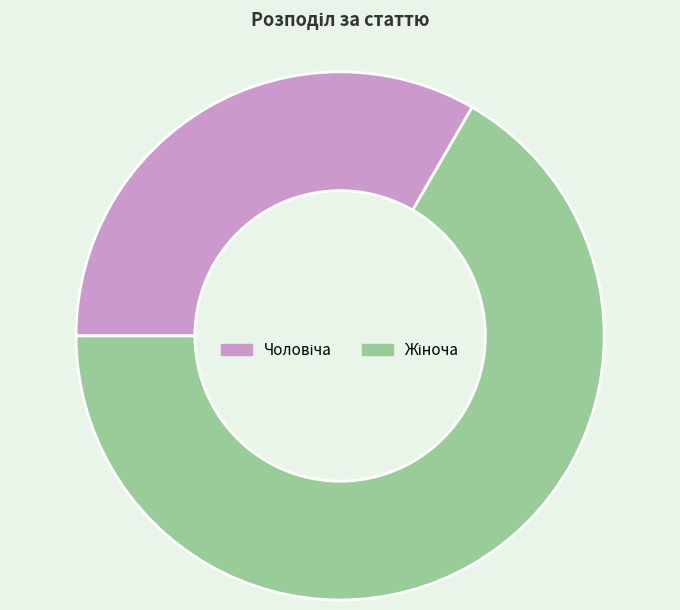

Does any single category account for the majority?

Yes